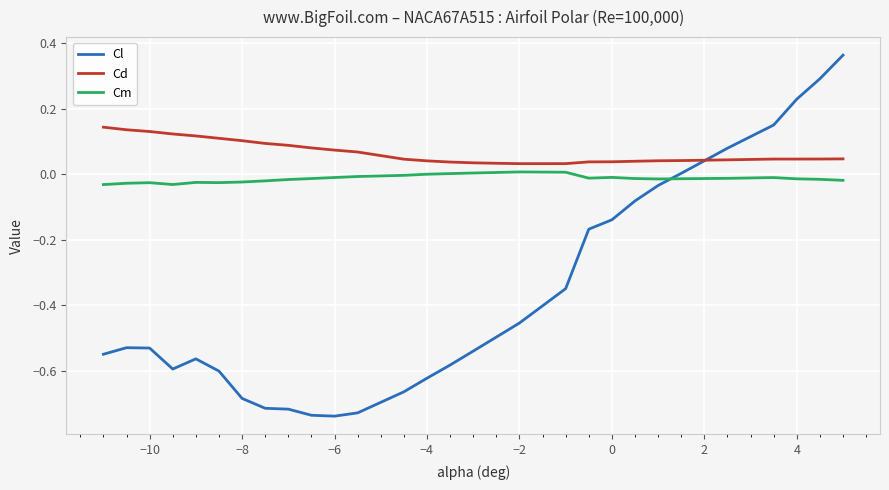

Which series has the largest total across all categories?

Cd